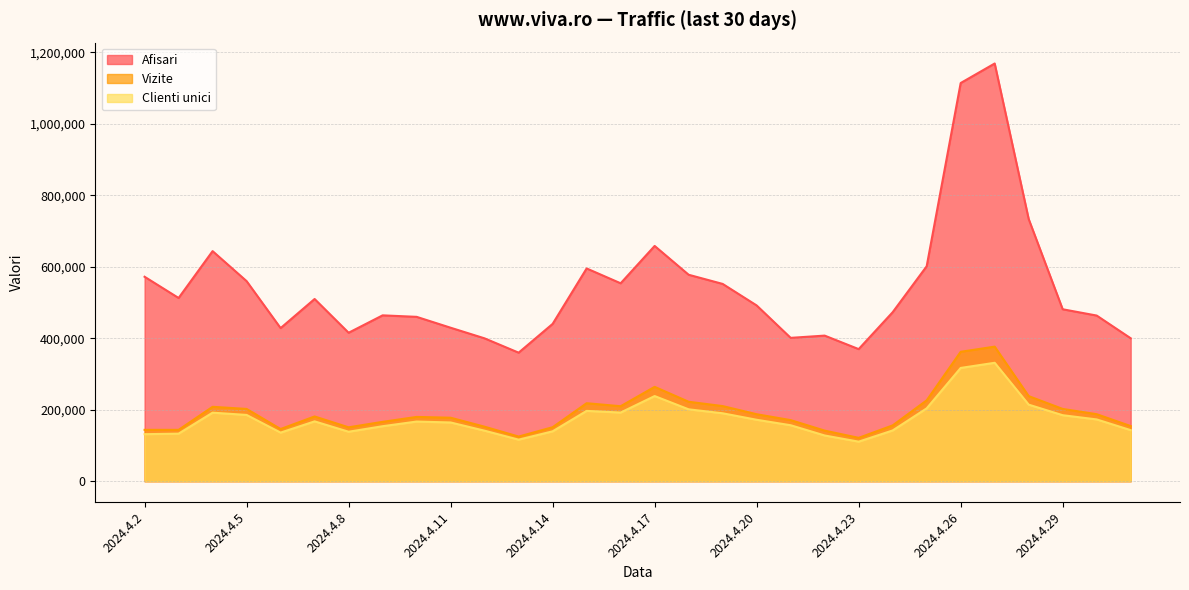

What is the label of the 8th point from the right?

2024.4.24